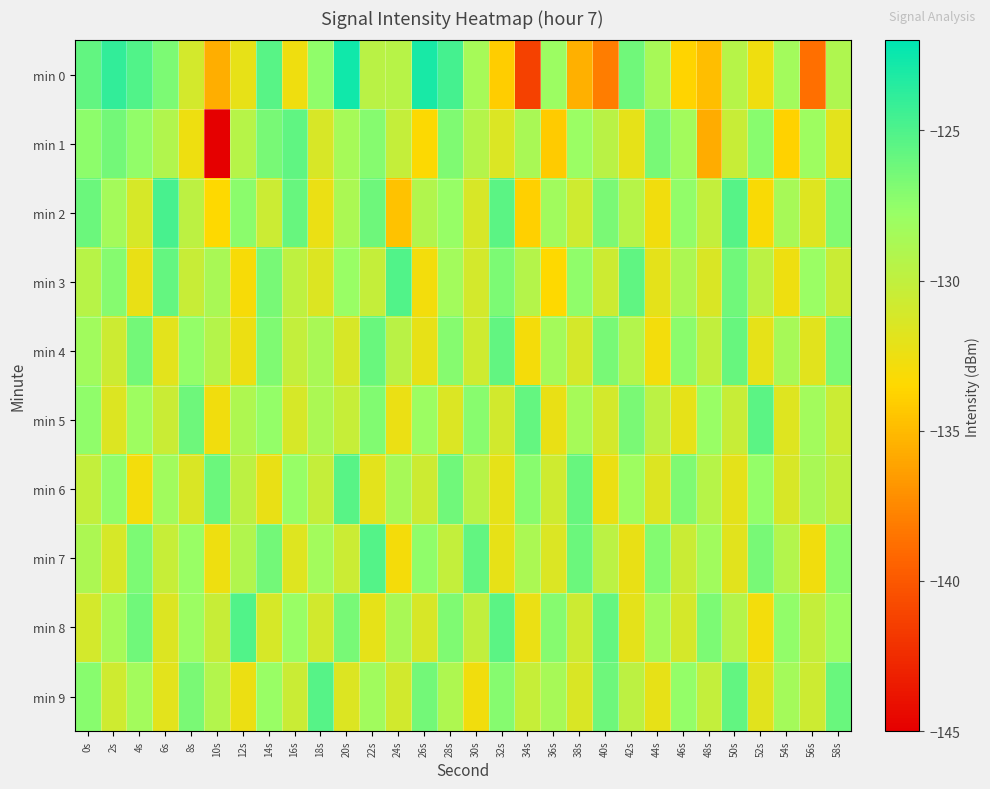

What is the difference between the highest and lowest values at 32s?

8.6